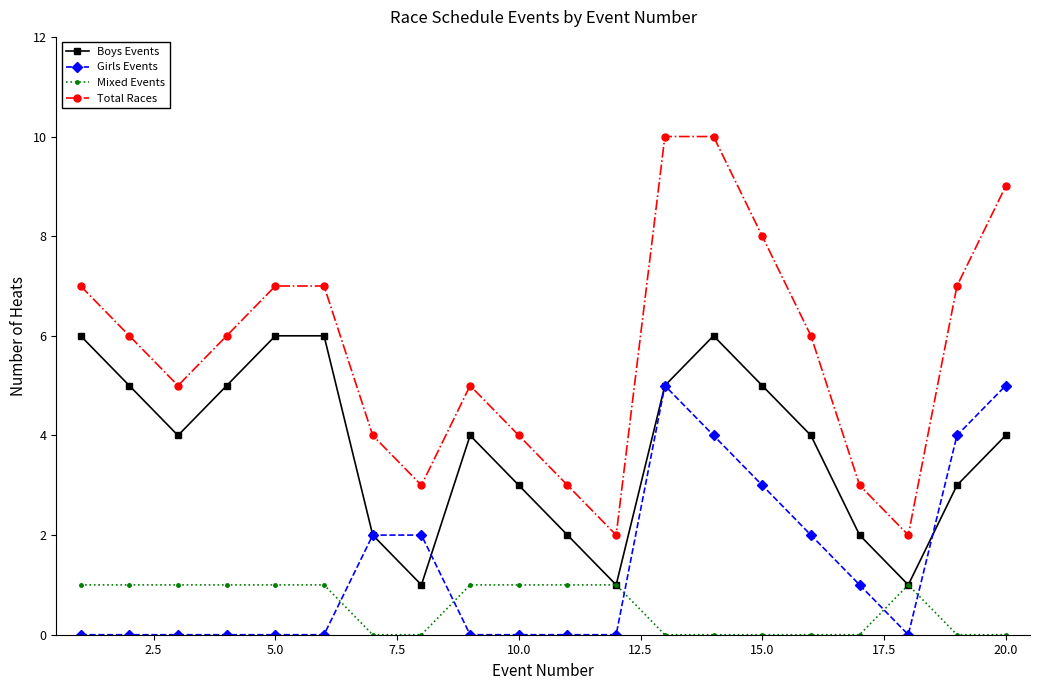

True or false: Boys Events has more than 0 interior local peaks.

True